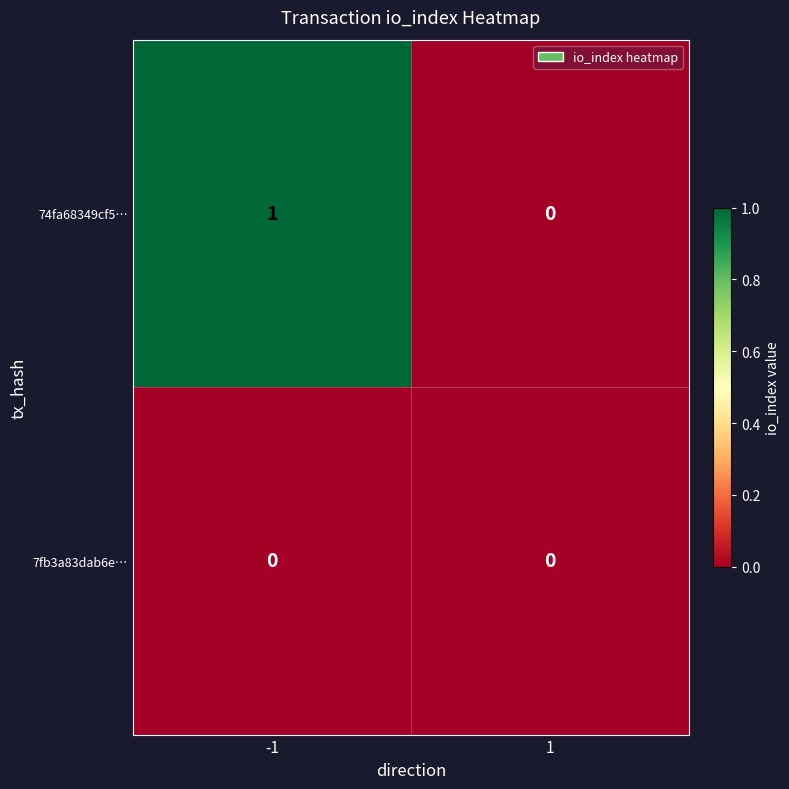

What is the total value across all series at -1?

1